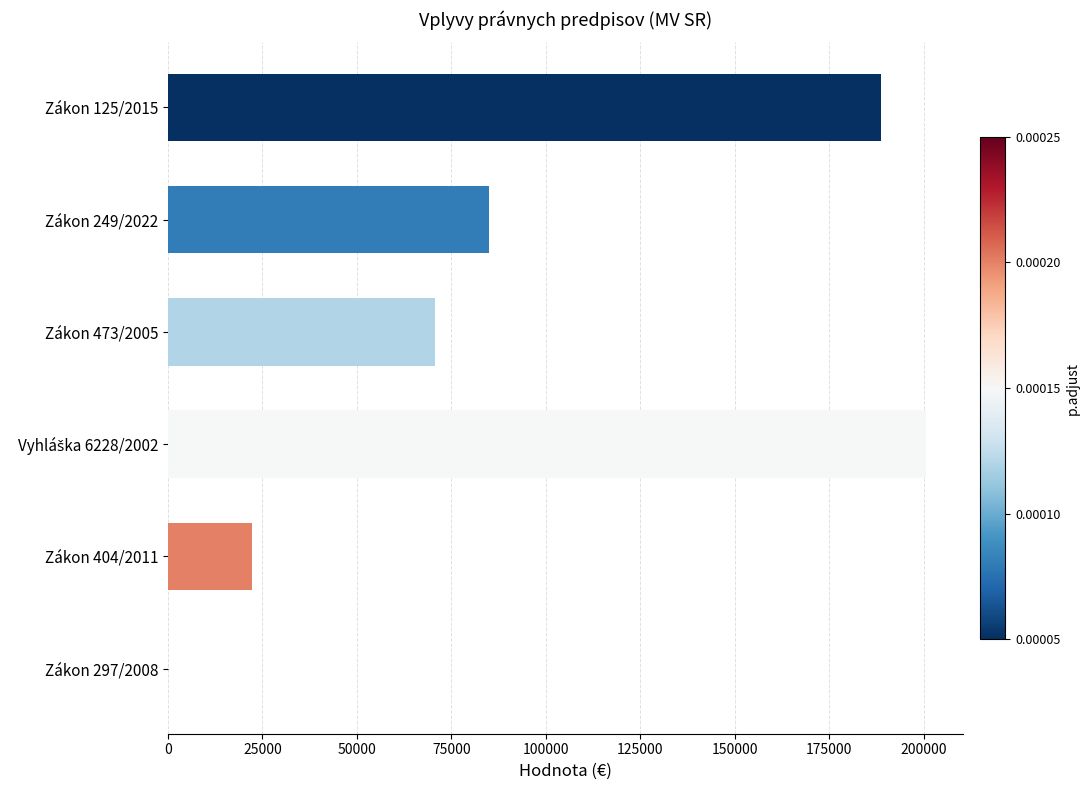

What is the sum of all values?

567170.1